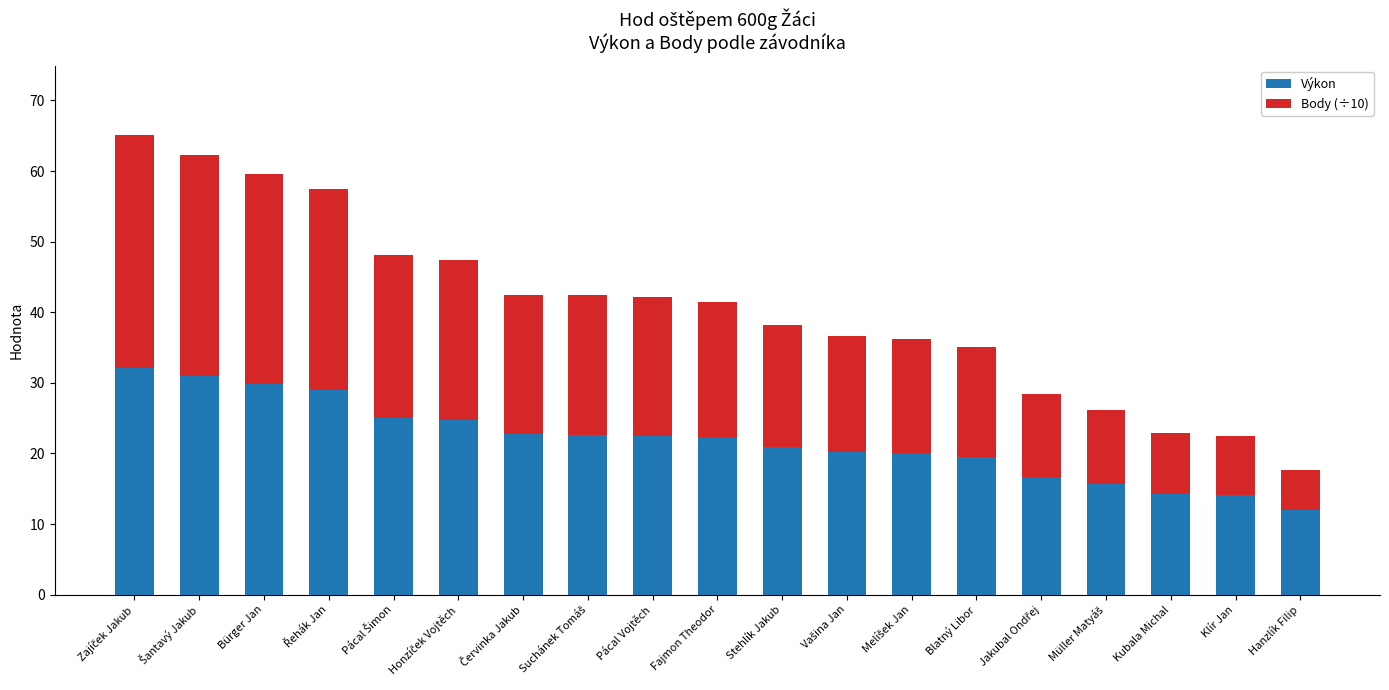

The value of Výkon at Hanzlík Filip is 12.0. True or false?

True